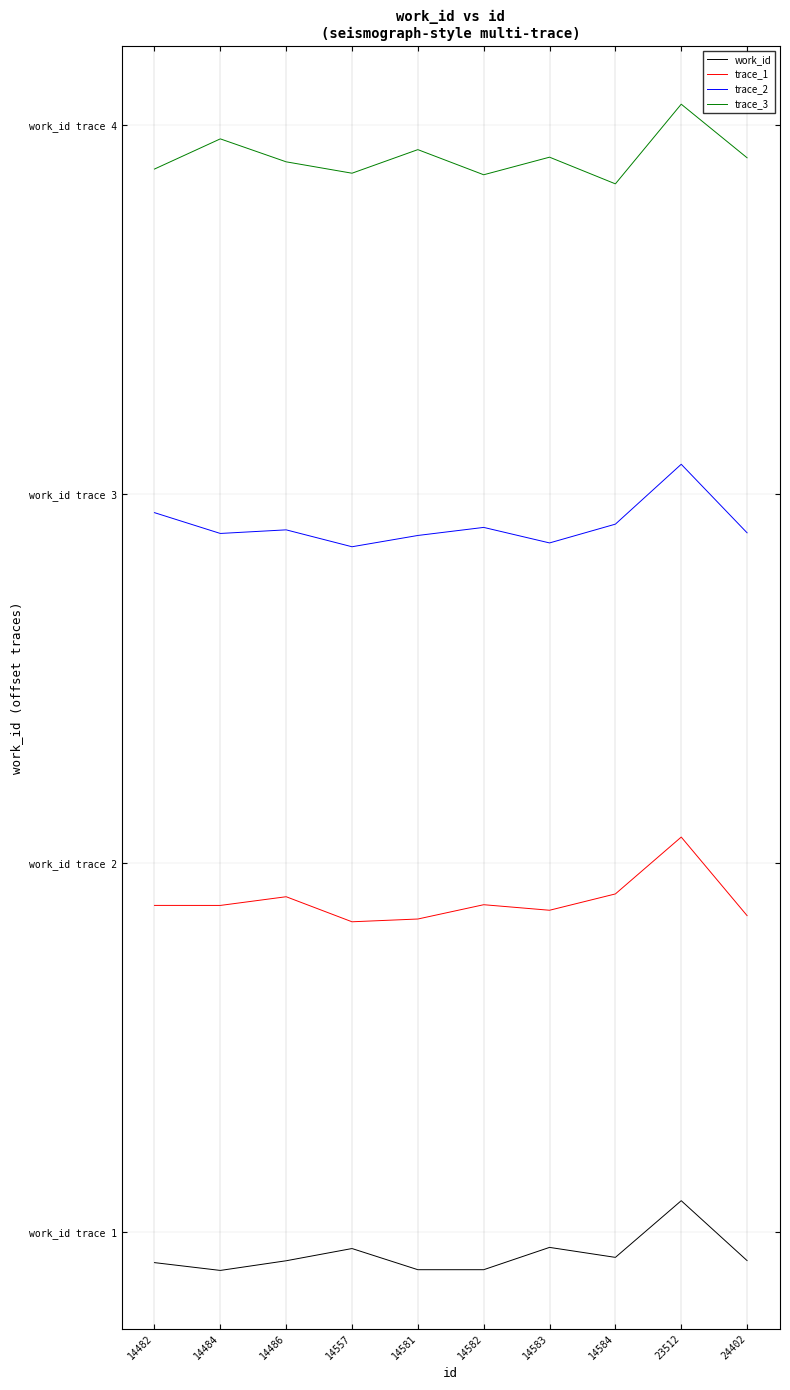

At which label does trace_1 reach its minimum?

14557